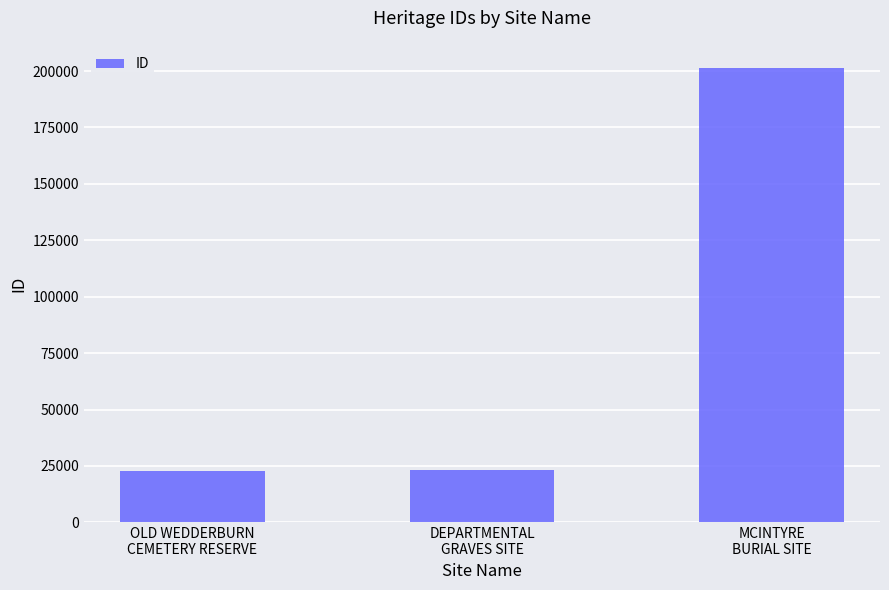

What is the maximum value shown in the chart?

201551